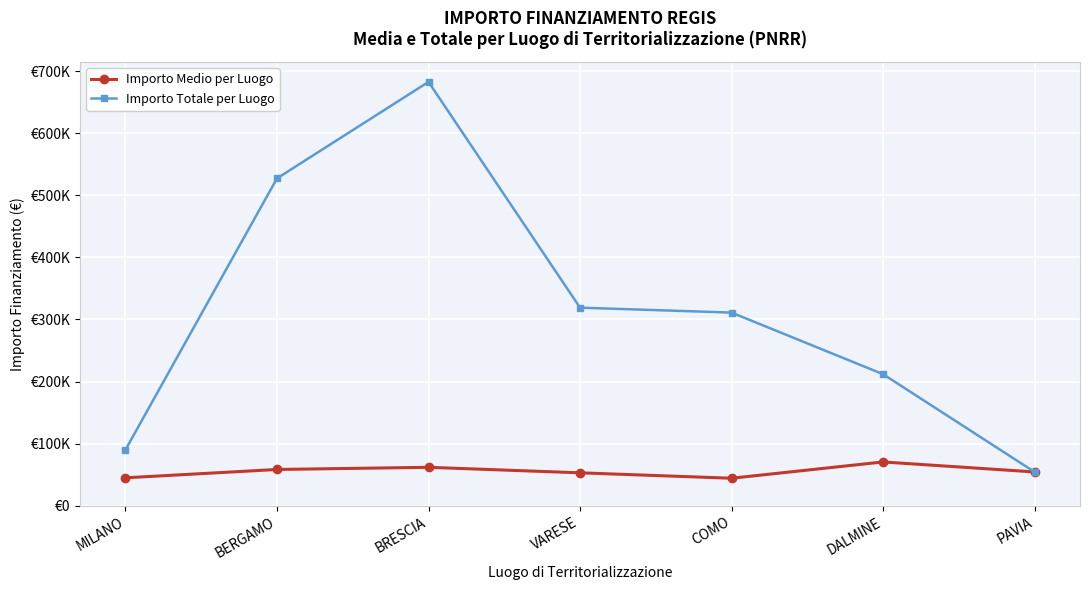

Is this an area chart (filled region under the line)?

No